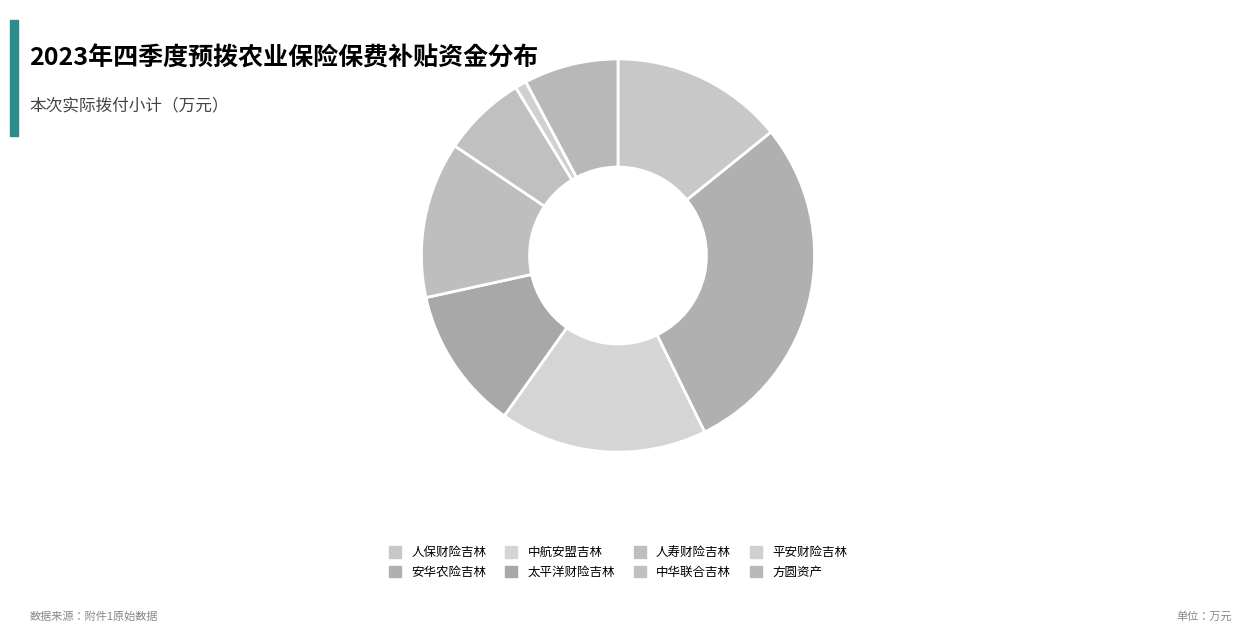

What is the largest slice in the pie chart?

安华农险吉林